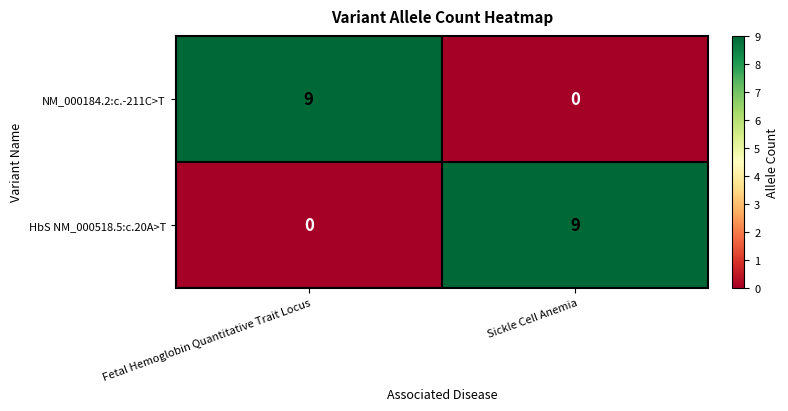

Reading left to right, extract all data points from this chart.

NM_000184.2:c.-211C>T: Fetal Hemoglobin Quantitative Trait Locus=9	Sickle Cell Anemia=0
HbS NM_000518.5:c.20A>T: Fetal Hemoglobin Quantitative Trait Locus=0	Sickle Cell Anemia=9